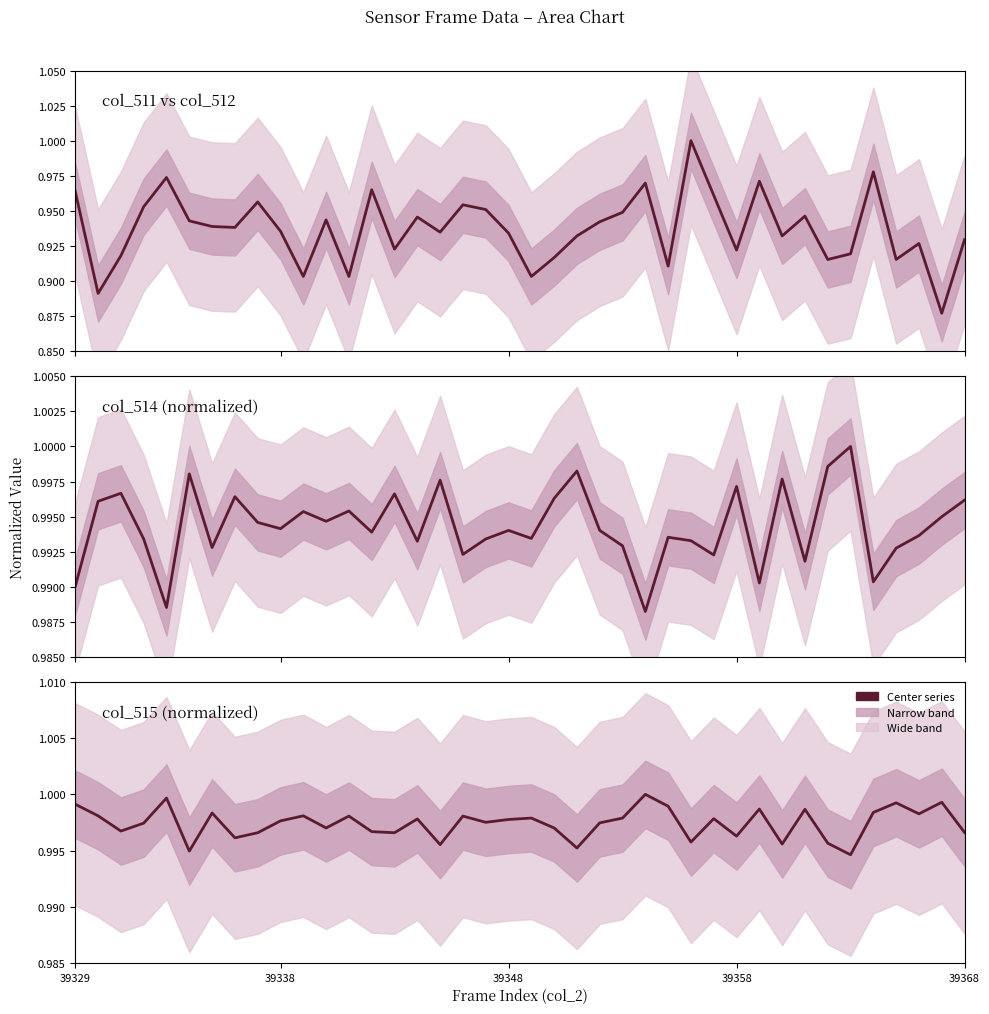

At how many categories does at least one series exceed 0?

40